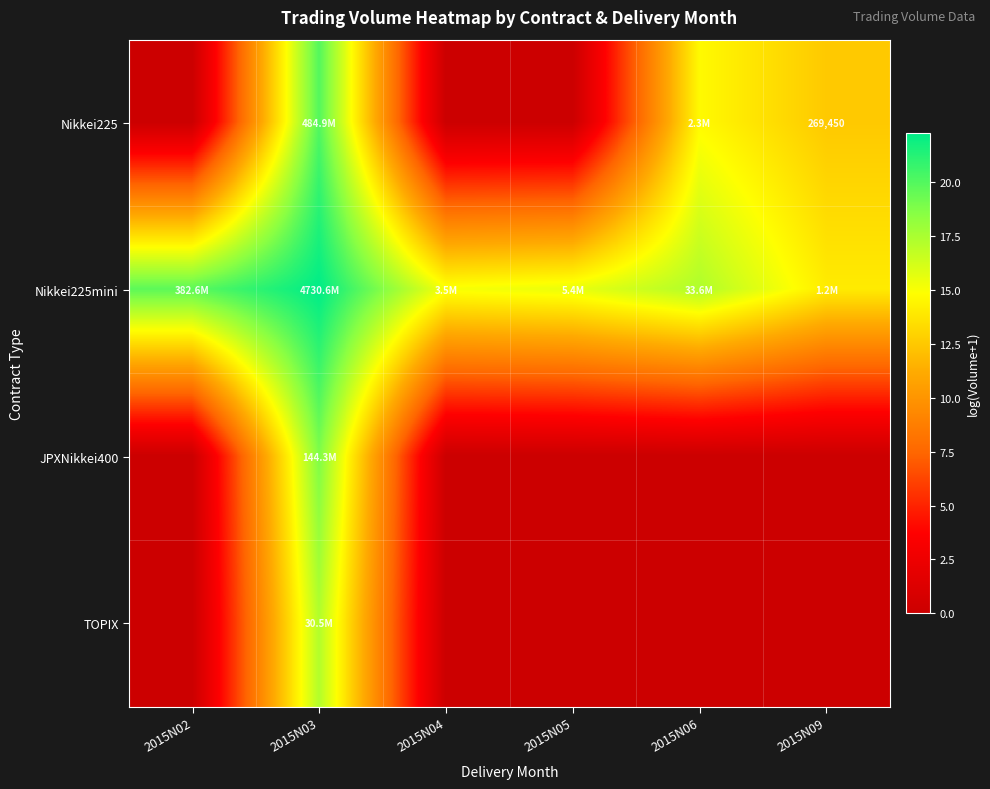

Rank the series at 2015N06 from highest to lowest value.

Nikkei225mini, Nikkei225, JPXNikkei400, TOPIX